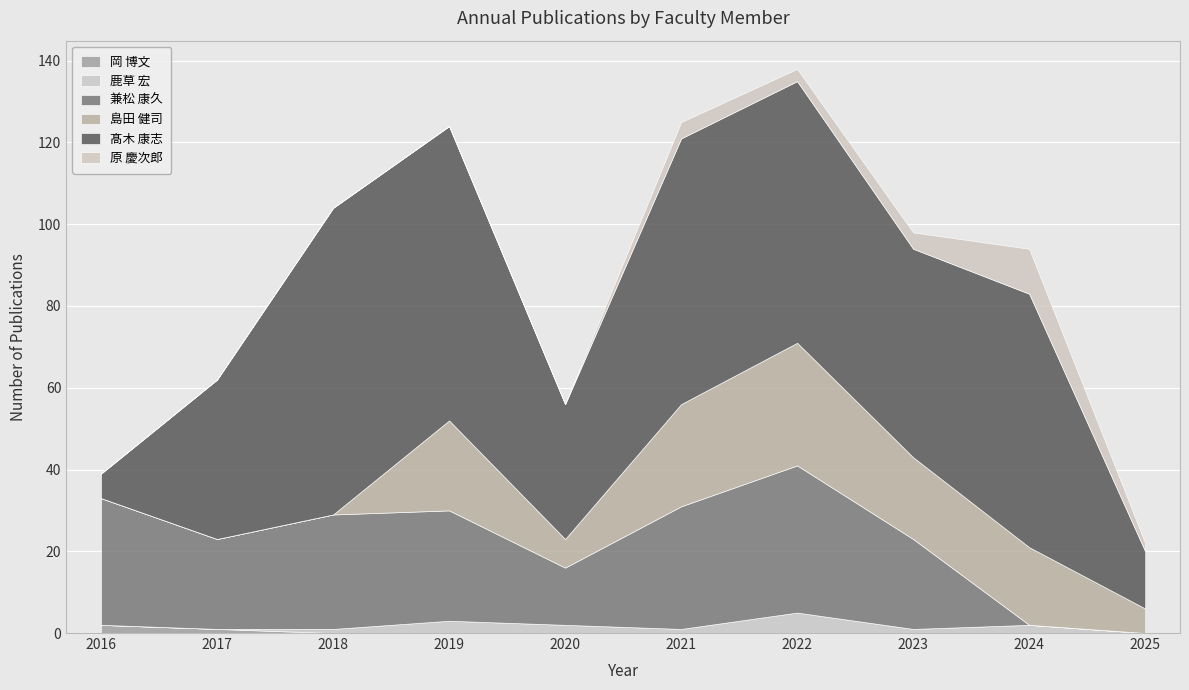

At which category is the sum across all series the highest?

2022